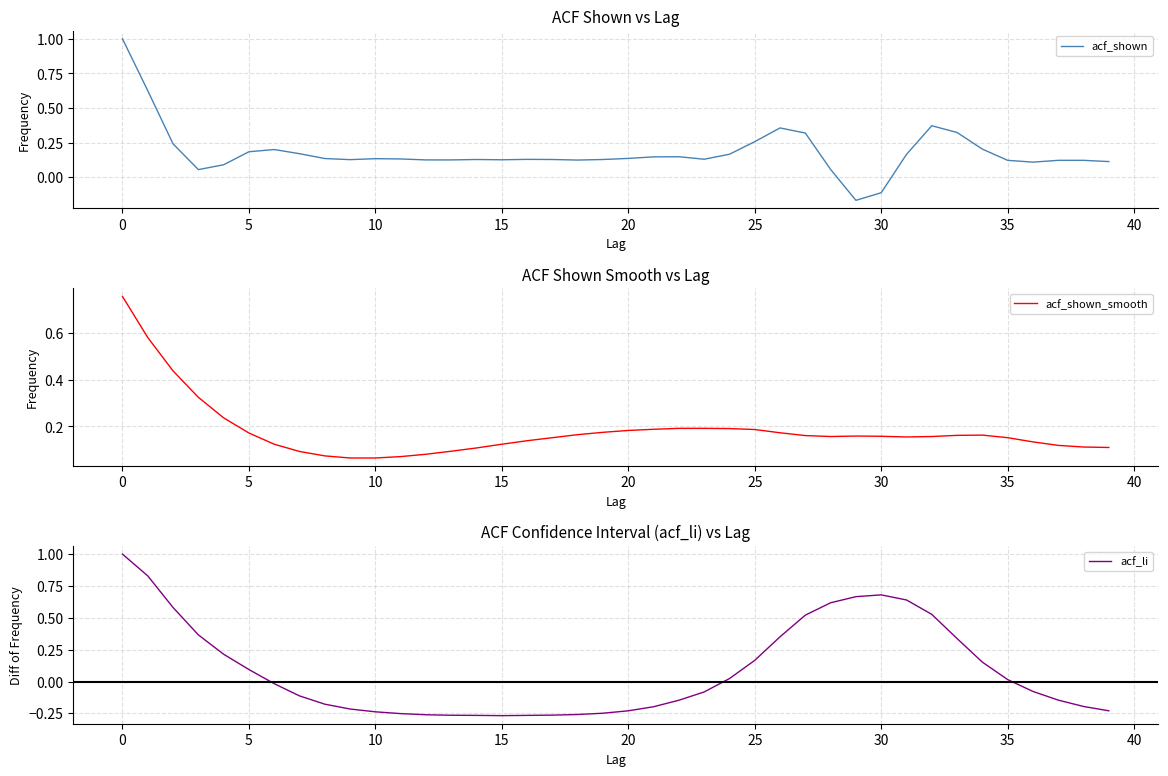

True or false: acf_li has a value of 0.1 at 5.

True